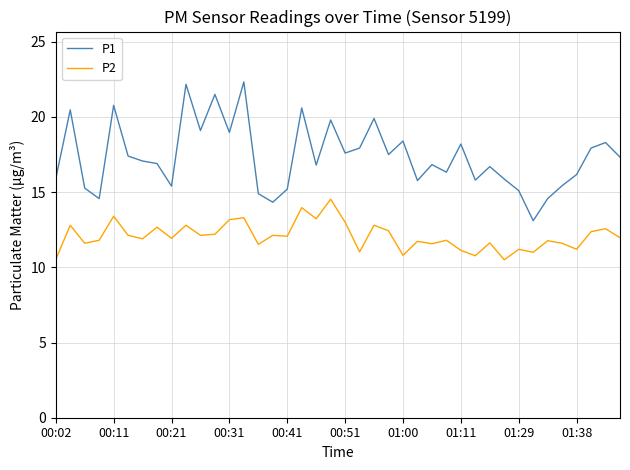

What is the lowest value of the P2 series?

10.5